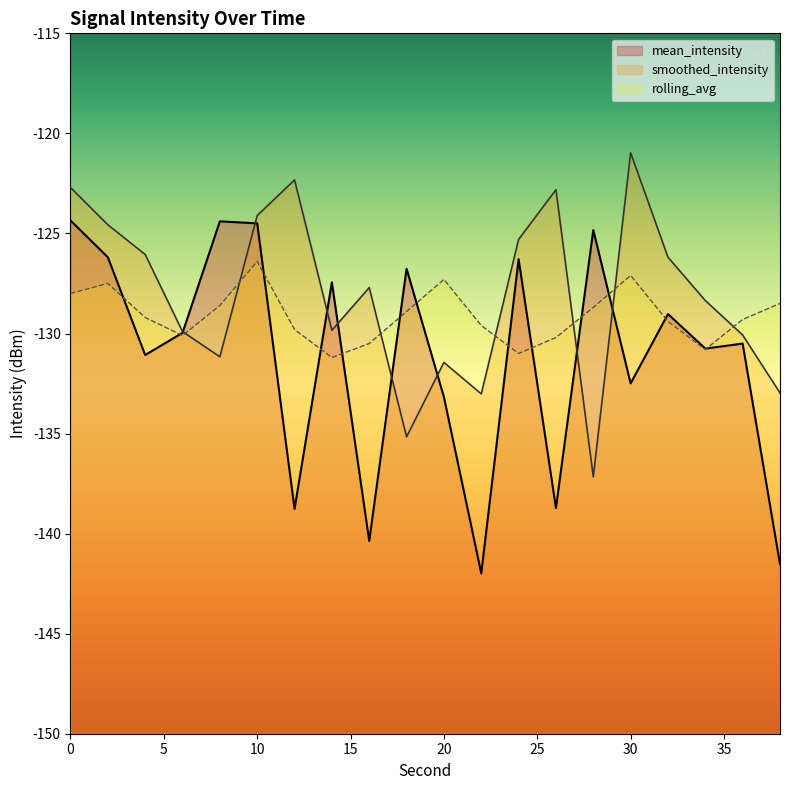

At which label does rolling_avg reach its peak?

10